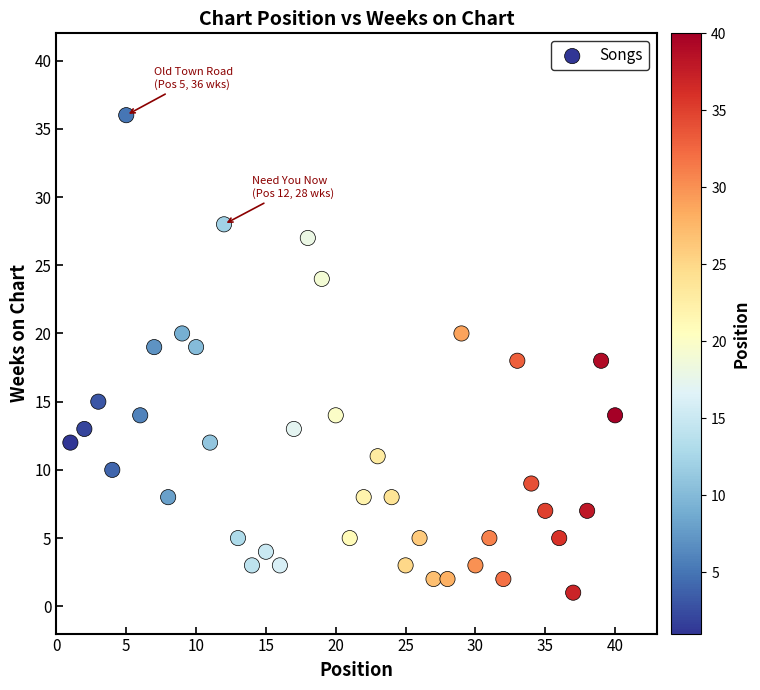

What is the range of Y values (max minus min)?

35